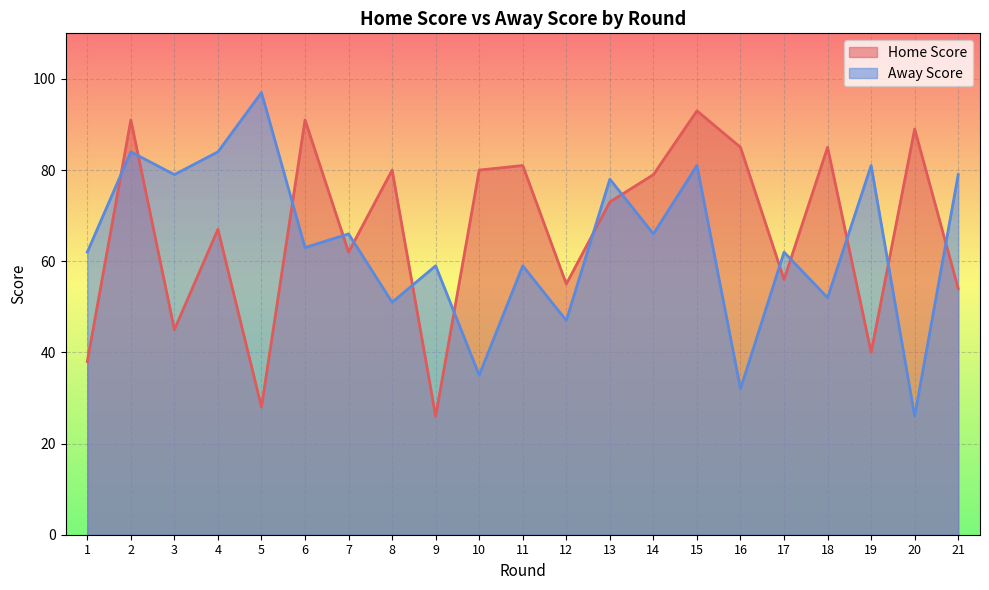

How many values in the Away Score series are below 63?

11